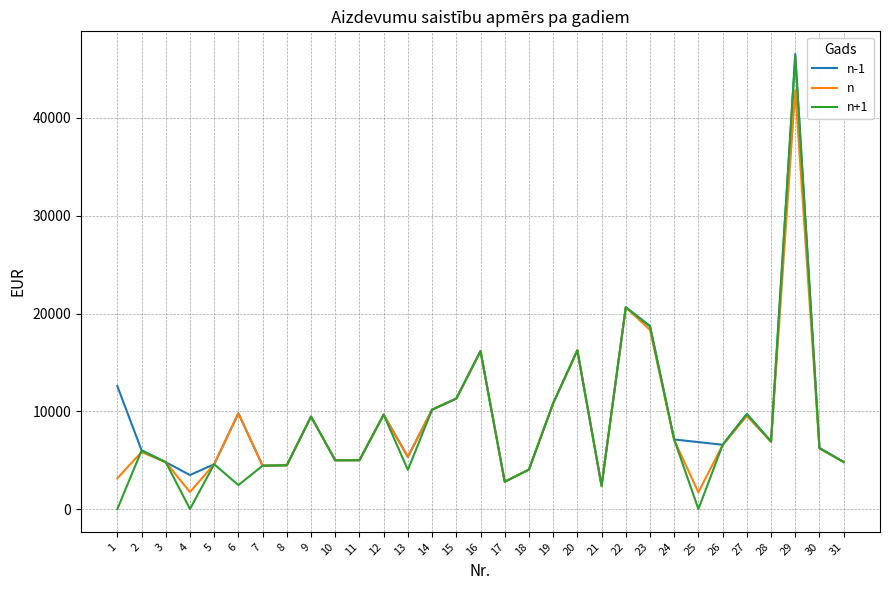

Which series has the largest total across all categories?

n-1